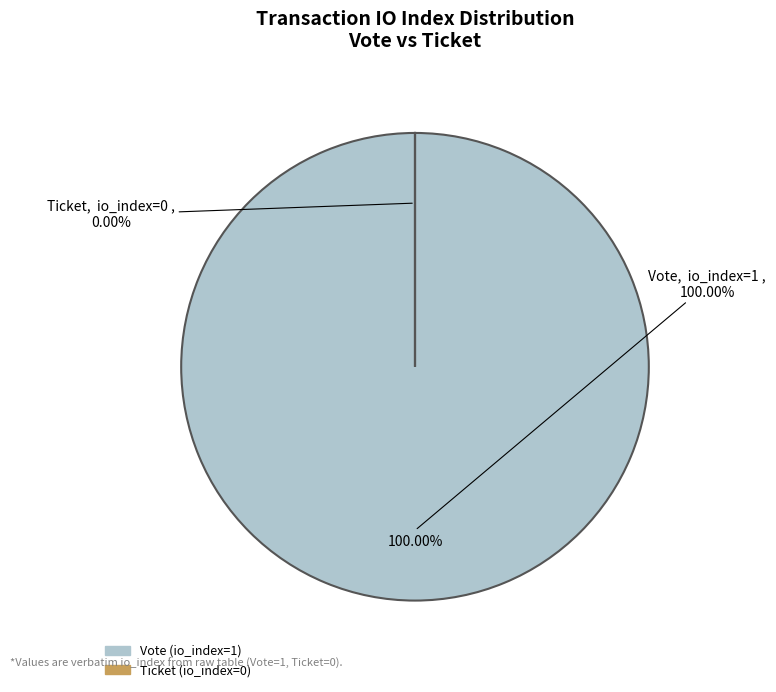

Rank the categories by value from highest to lowest.

Vote (io_index=1), Ticket (io_index=0)